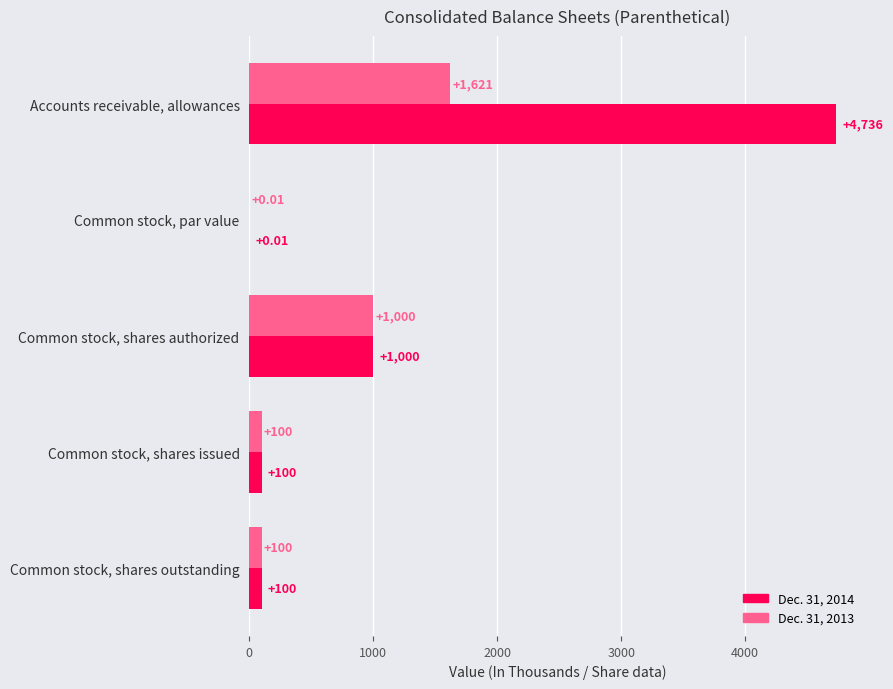

What is the sum of the Dec. 31, 2014 values at Common stock, shares issued and Common stock, shares outstanding?

200.0